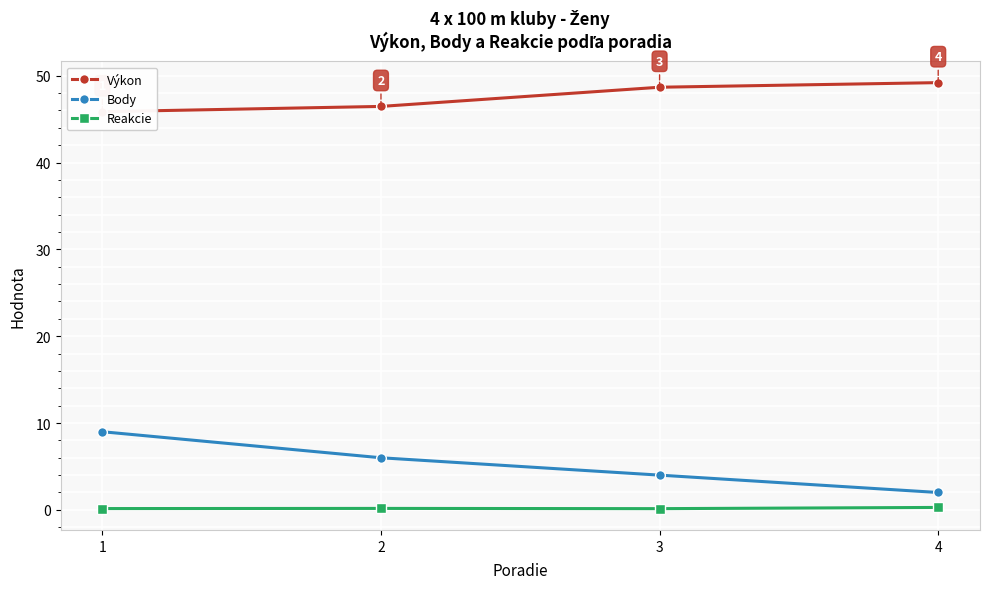

Read the Reakcie value at 3.

0.1